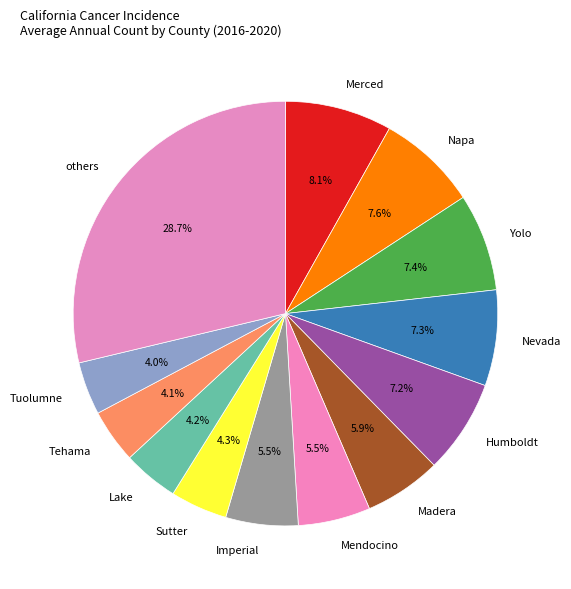

Count the number of slices in the pie.

13